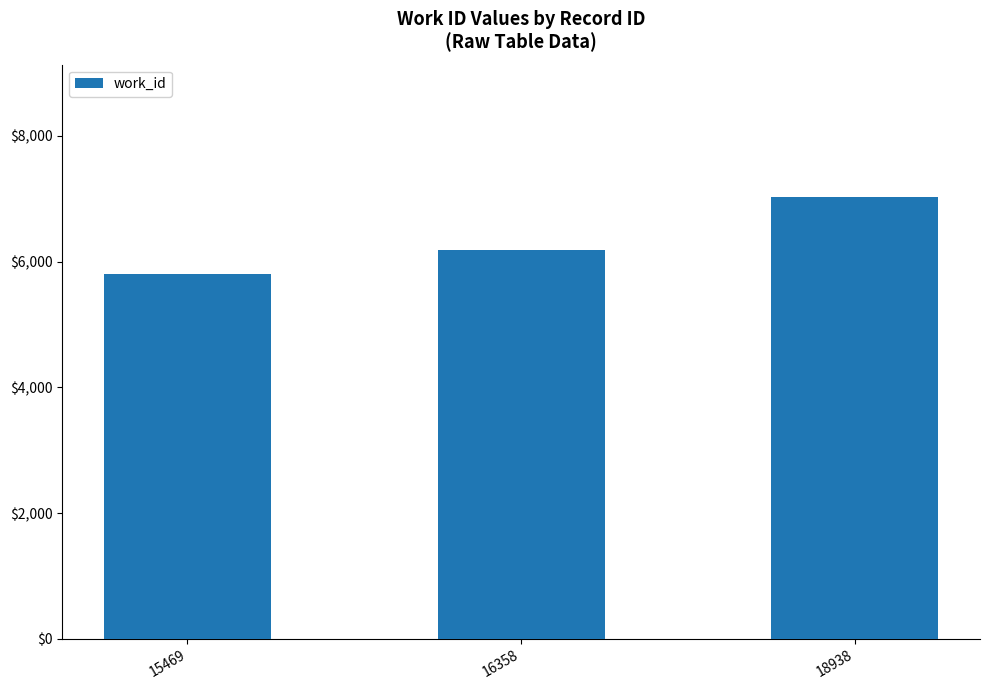

At which label is the value closest to 6412?

16358